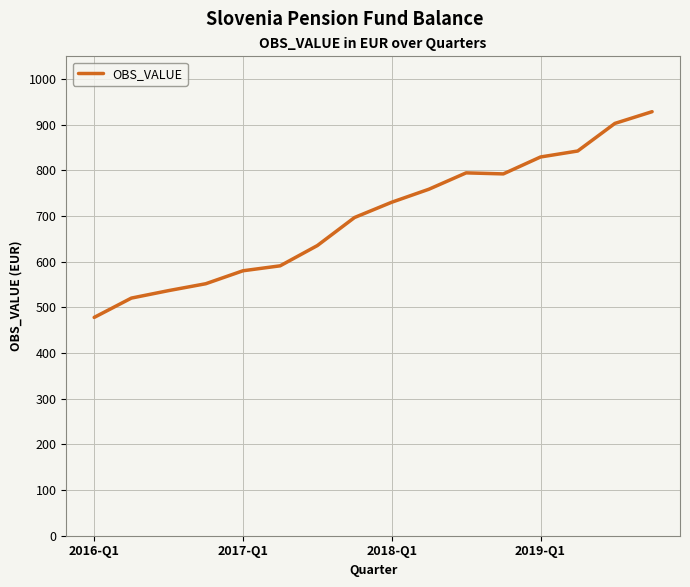

What is the smallest value displayed?

478.2